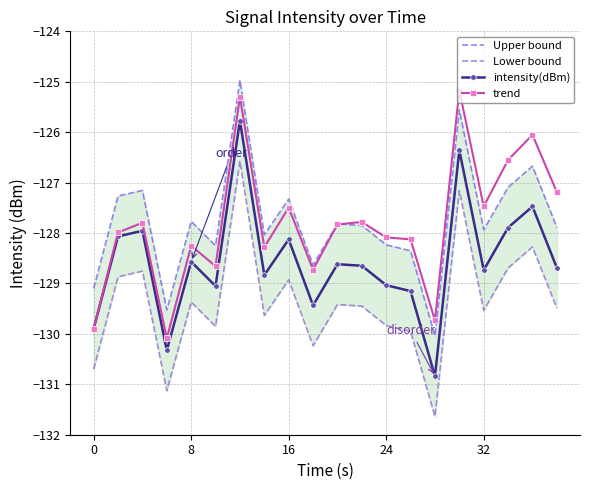

True or false: trend and Lower bound cross at least once.

False